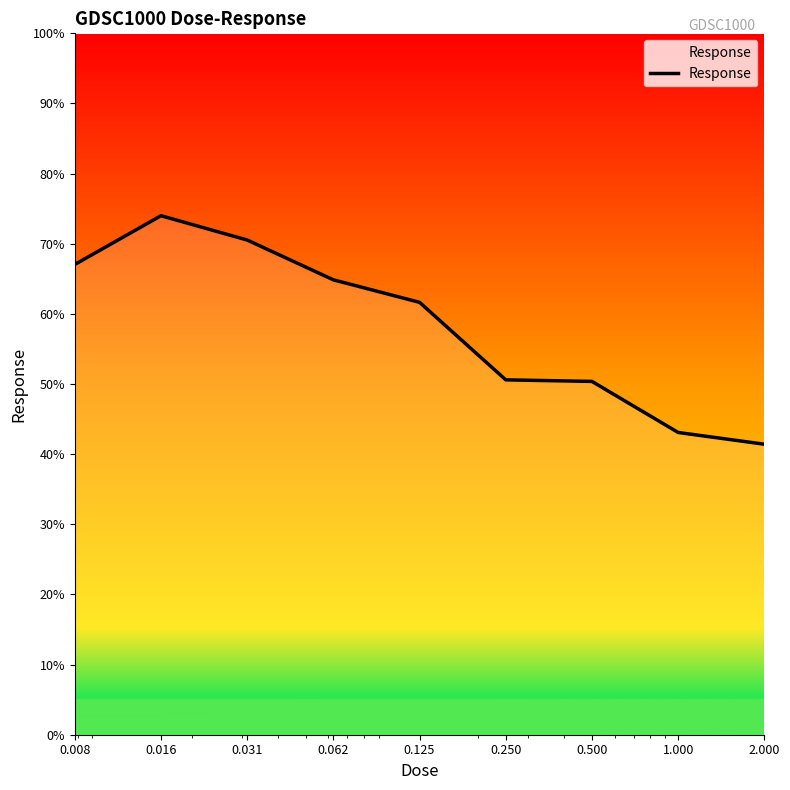

What is the sum of all values?

523.6